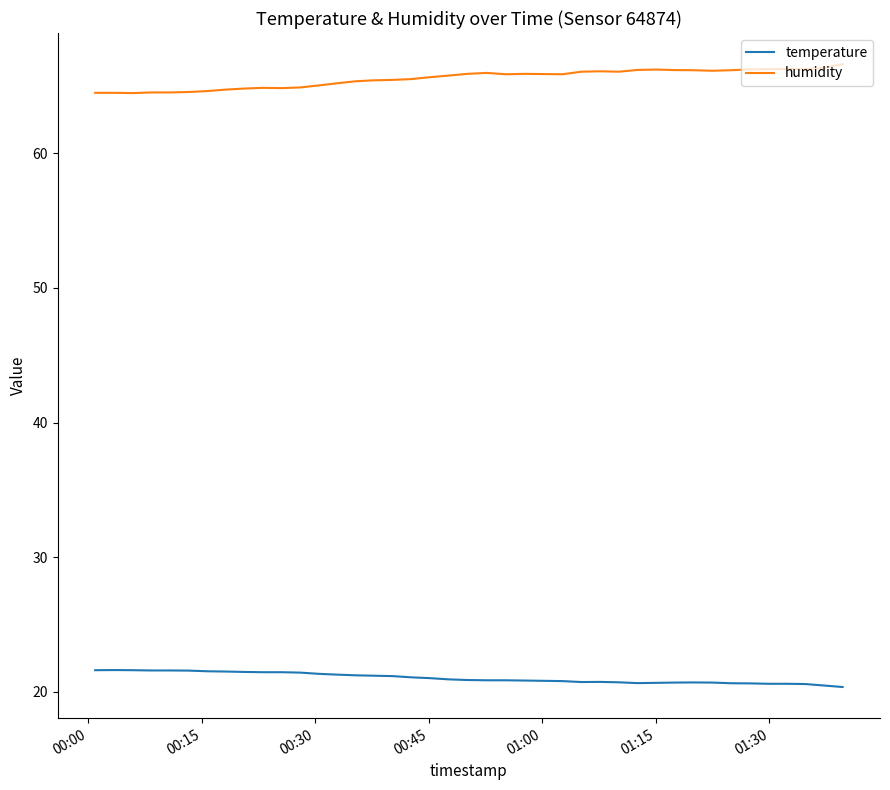

What is the difference between the maximum and minimum values in the temperature series?

1.3